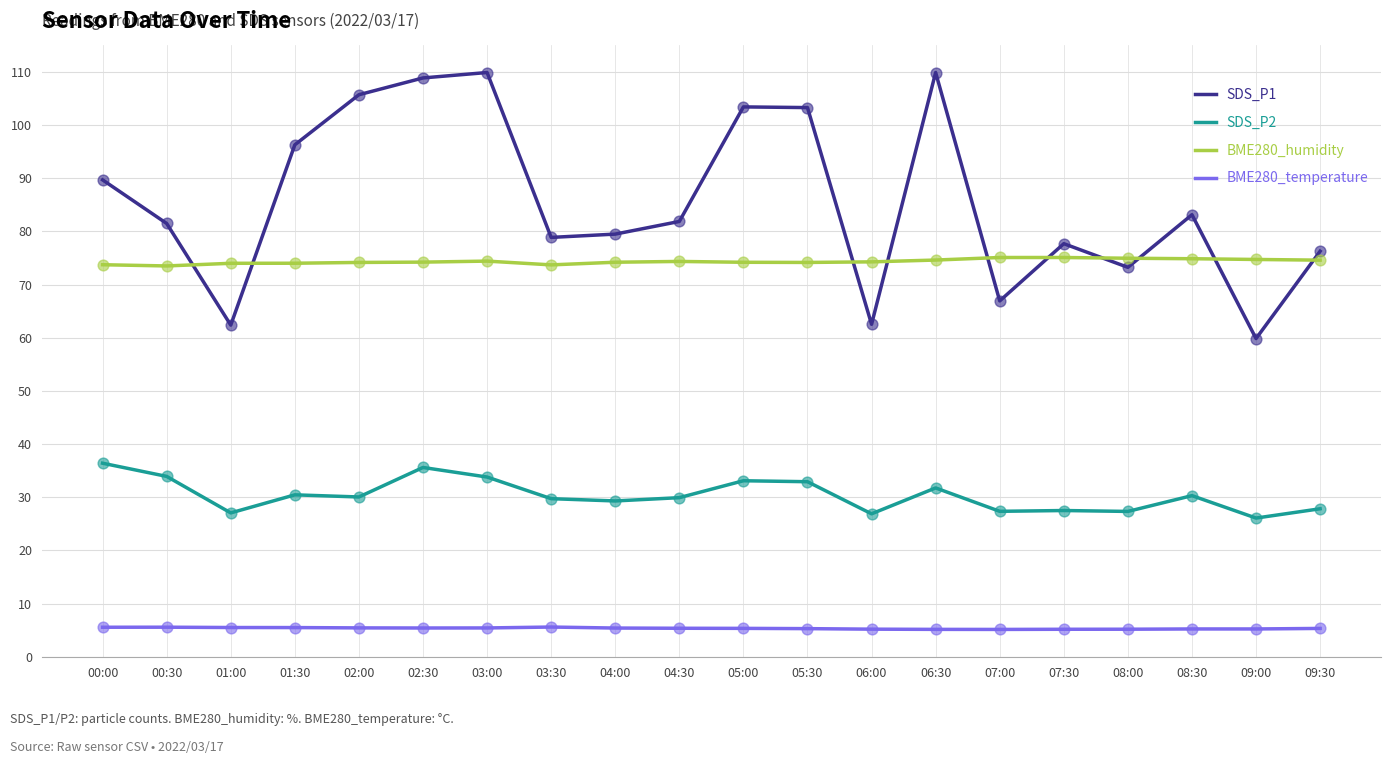

Which series has the largest total across all categories?

SDS_P1